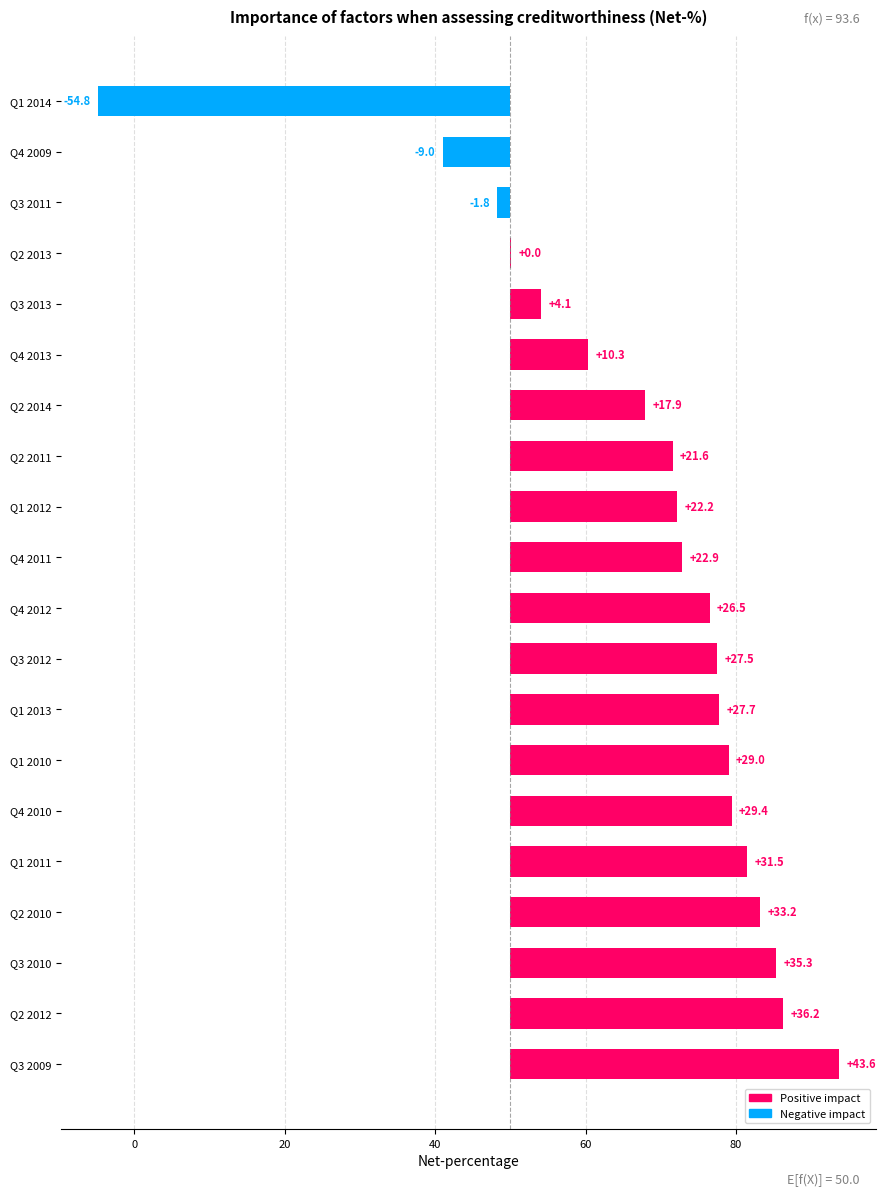

The value at Q1 2012 is 22.2. True or false?

True